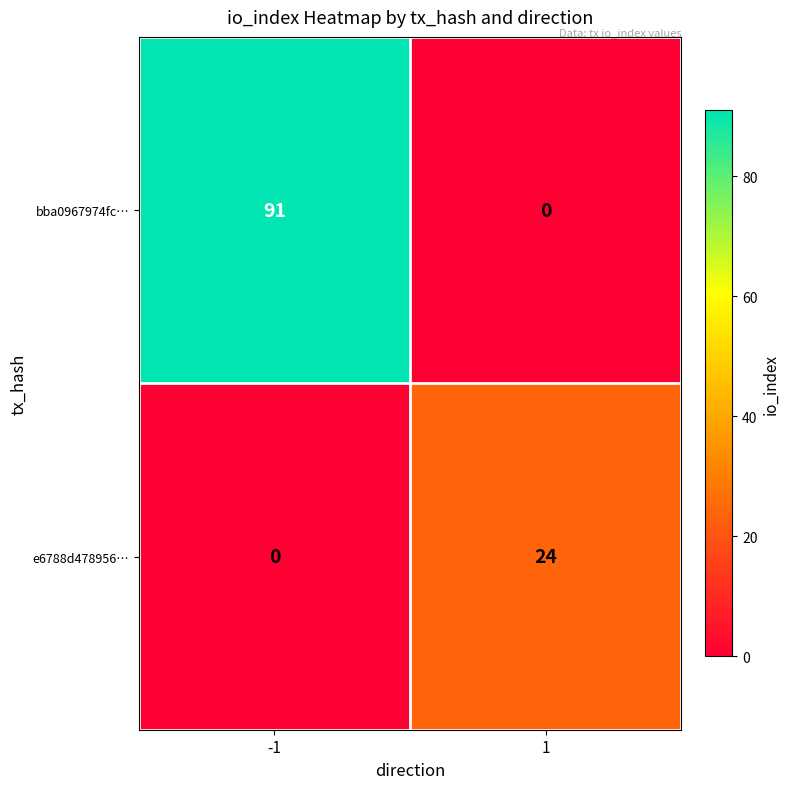

Which series has the largest total across all categories?

bba0967974fc…